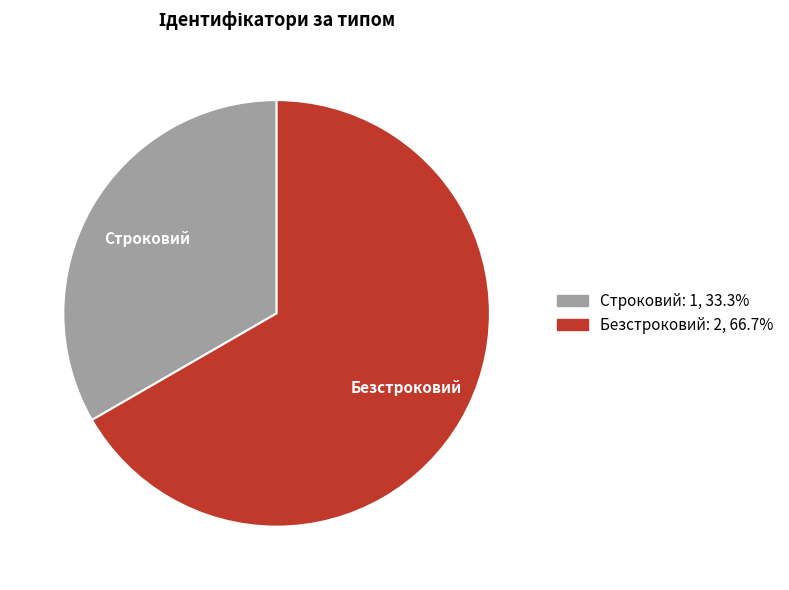

Rank the categories by value from highest to lowest.

Безстроковий, Строковий